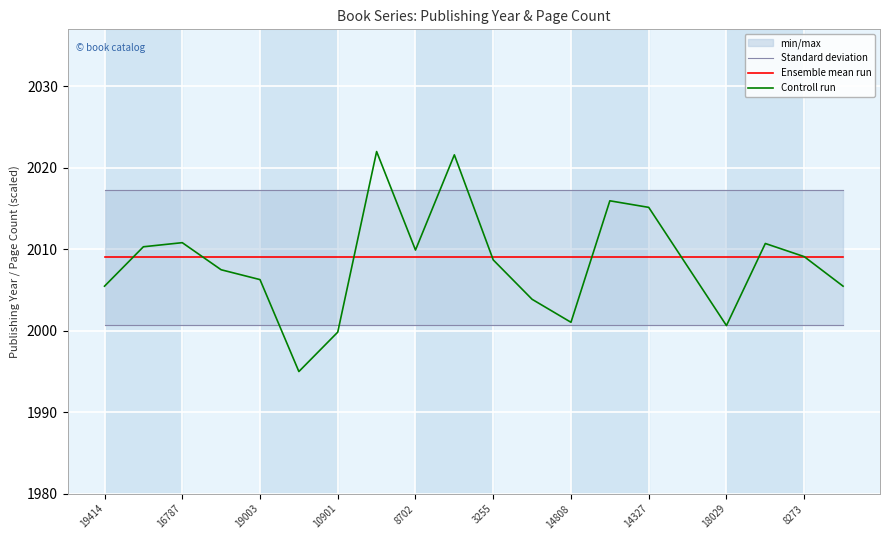

Is it true that Ensemble mean run equals 2631.2 at 3255?

False